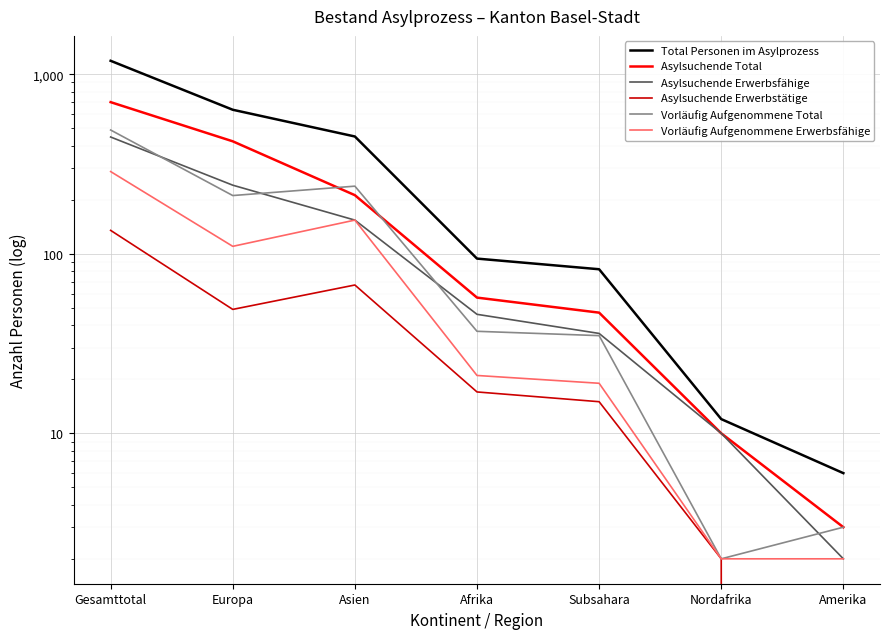

Between Europa and Subsahara, which series saw the biggest shift?

Total Personen im Asylprozess